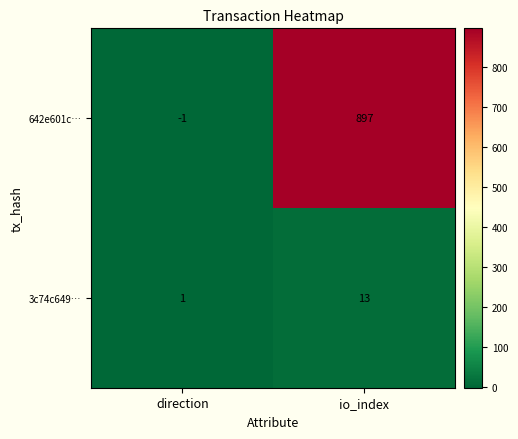

At how many categories does at least one series exceed 362?

1